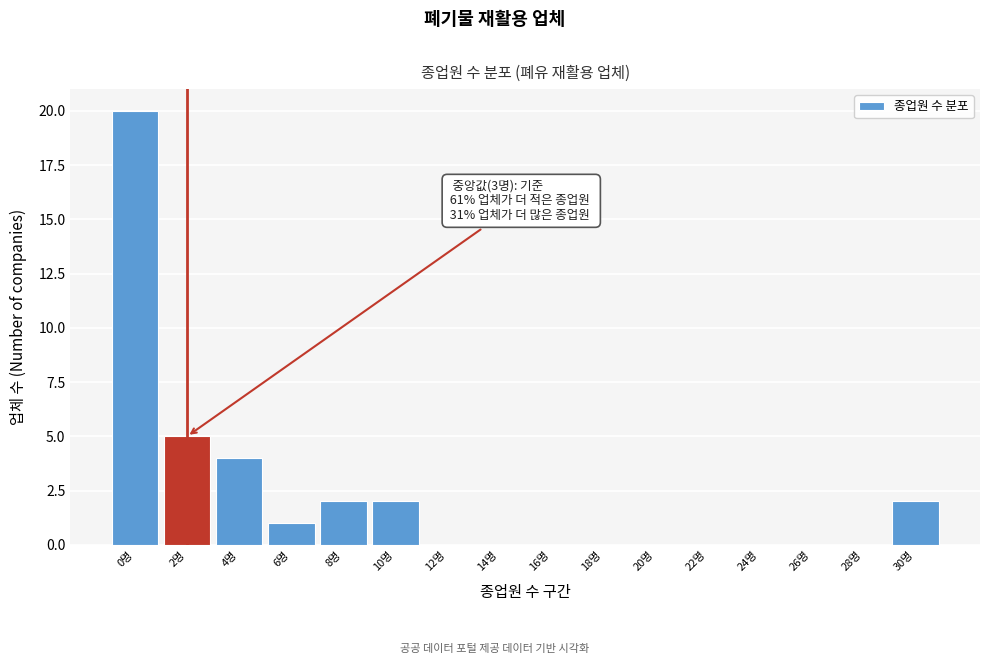

Reading left to right, list all the values displayed in this chart.

0명=20	2명=5	4명=4	6명=1	8명=2	10명=2	12명=0	14명=0	16명=0	18명=0	20명=0	22명=0	24명=0	26명=0	28명=0	30명=2